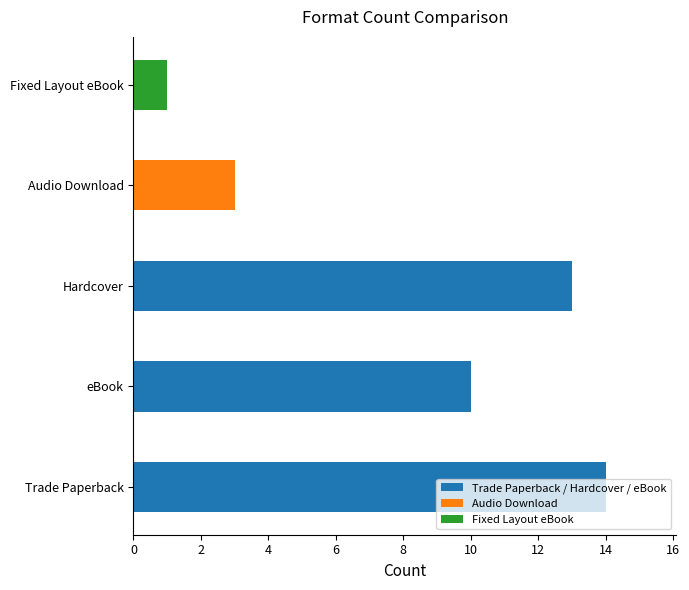

What is the ratio of the value at Fixed Layout eBook to the value at Audio Download?

0.3